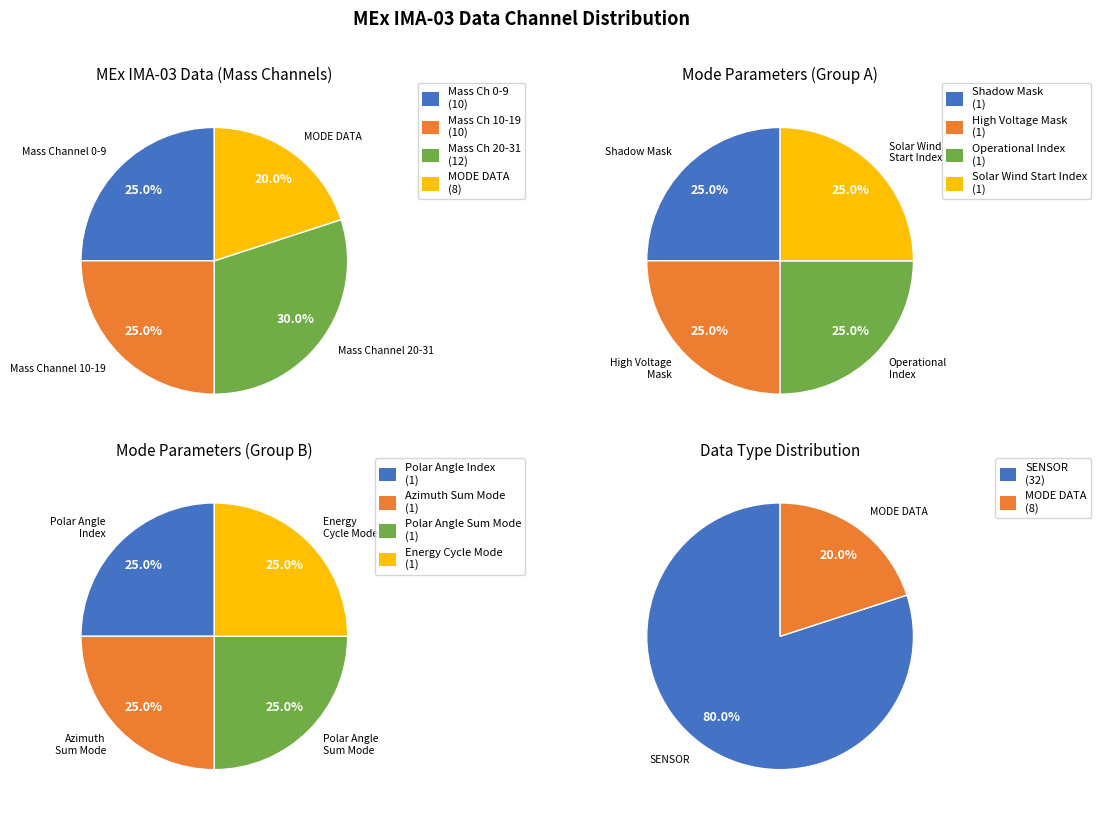

What is the change in value from SENSOR to Polar Angle Sum Mode?

-31